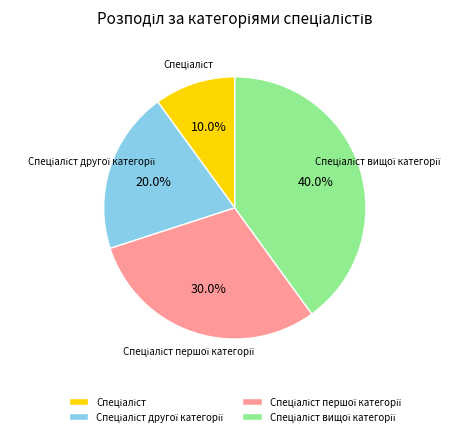

Is there any slice that represents more than half of the pie?

No